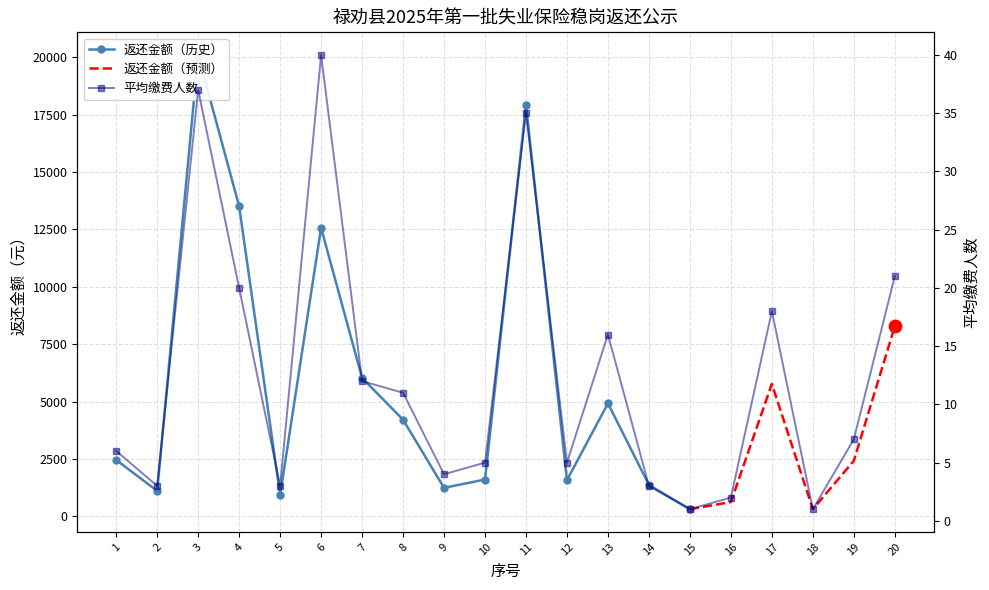

Between 2 and 20, which is larger?

20